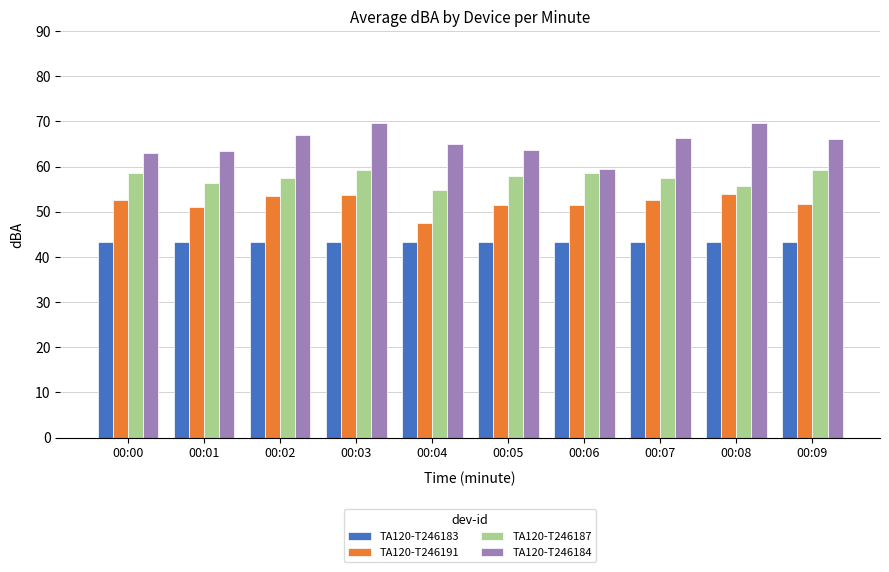

Rank the series by their average value, from highest to lowest.

TA120-T246184, TA120-T246187, TA120-T246191, TA120-T246183